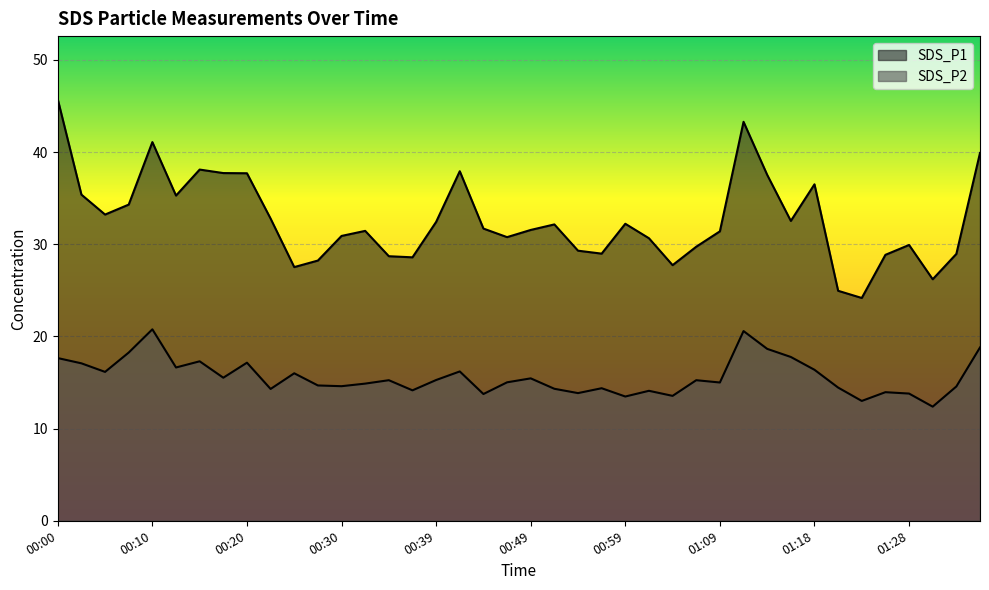

List the labels in order of SDS_P1 value, smallest first.

01:23, 01:21, 01:31, 00:25, 01:04, 00:27, 00:37, 00:35, 01:26, 01:33, 00:56, 00:54, 01:06, 01:28, 01:01, 00:47, 00:30, 01:09, 00:32, 00:49, 00:44, 00:52, 00:59, 00:39, 01:16, 00:22, 00:05, 00:08, 00:13, 00:03, 01:18, 01:14, 00:20, 00:17, 00:42, 00:15, 01:35, 00:10, 01:11, 00:00